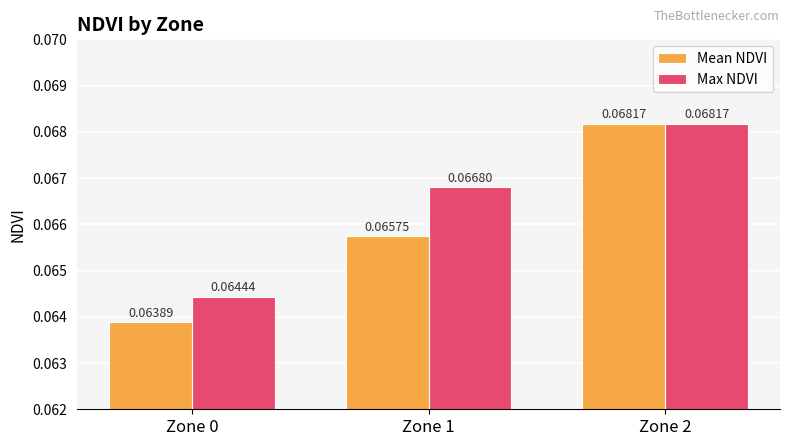

Which category has the highest value in the Mean NDVI series?

Zone 2